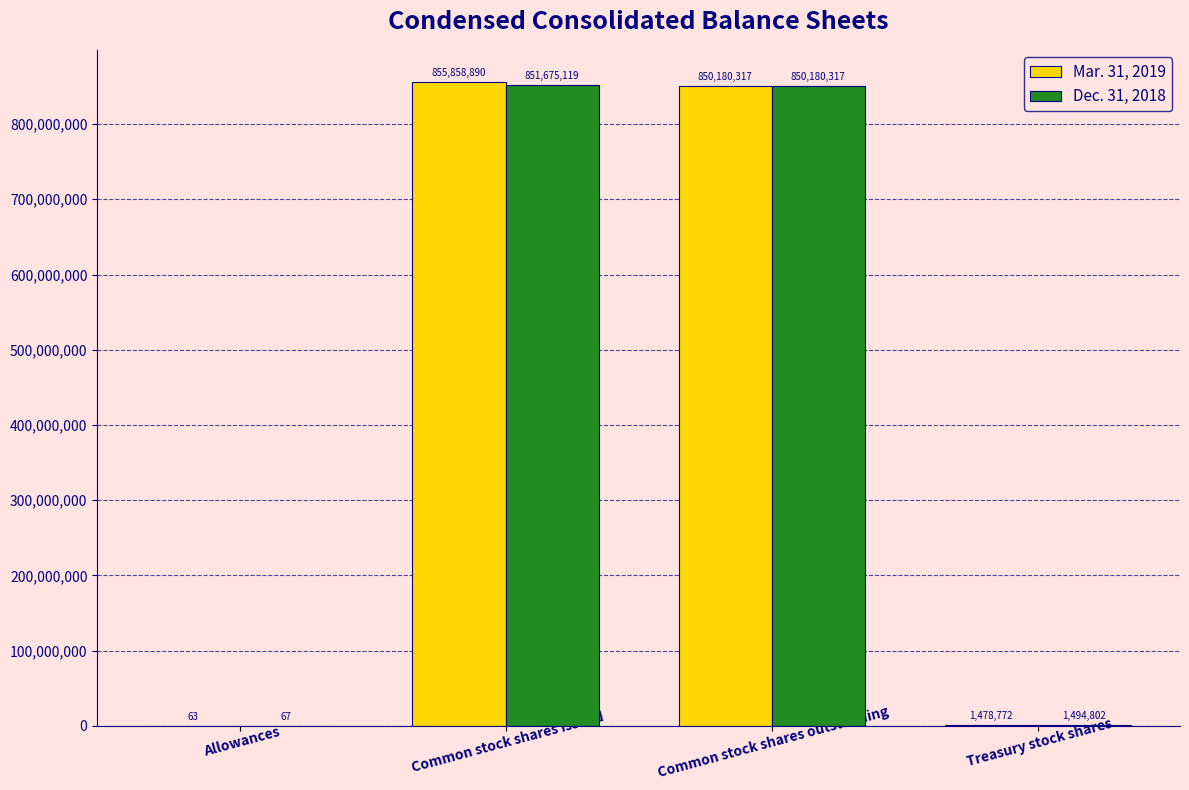

True or false: Dec. 31, 2018 has a value of 850180317 at Common stock shares outstanding.

True